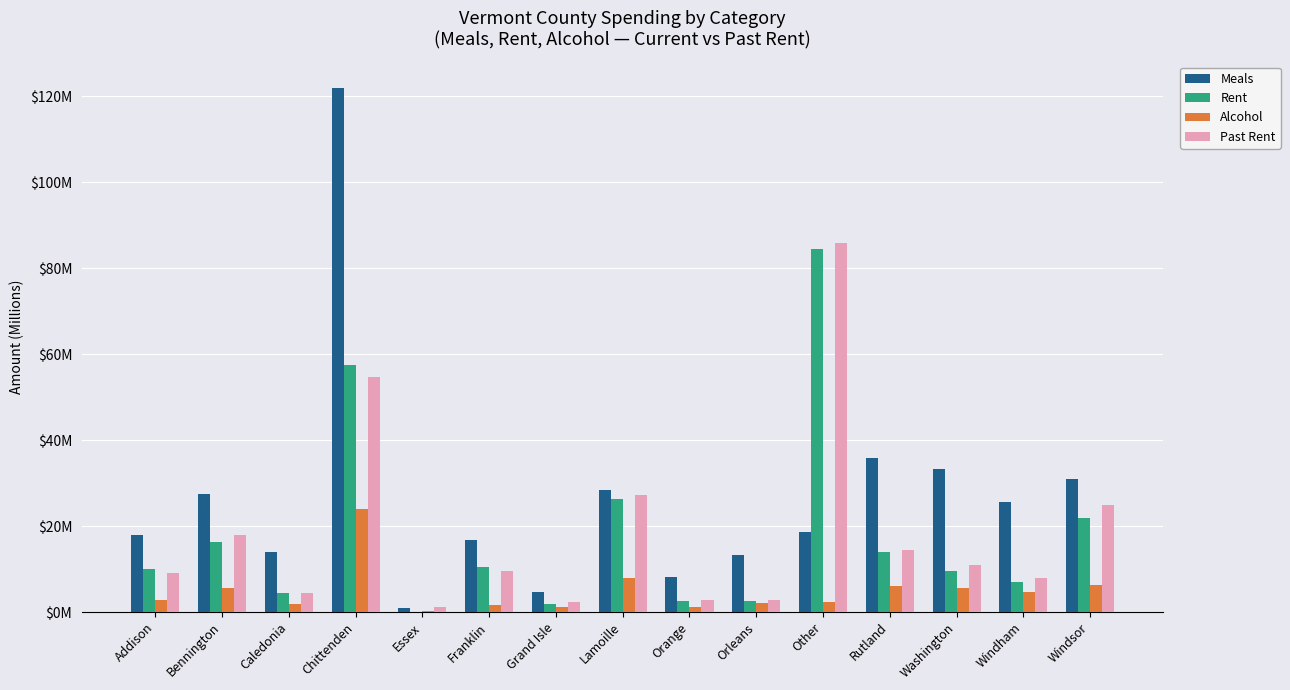

What are all the series names shown in the legend?

Meals, Rent, Alcohol, Past Rent